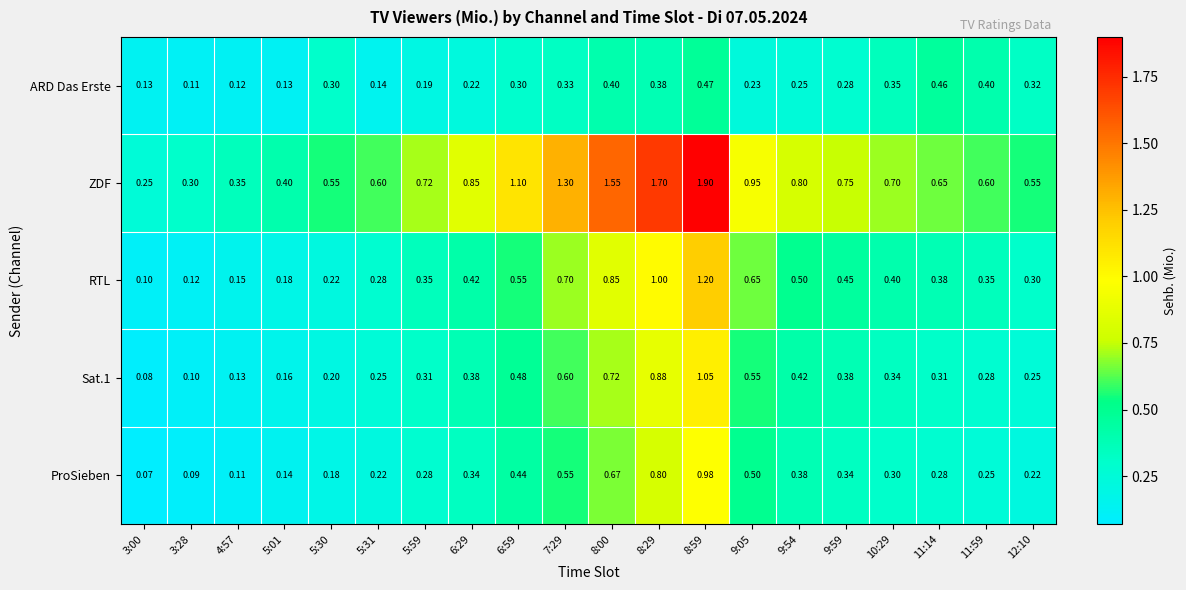

Which series has the largest total across all categories?

ZDF